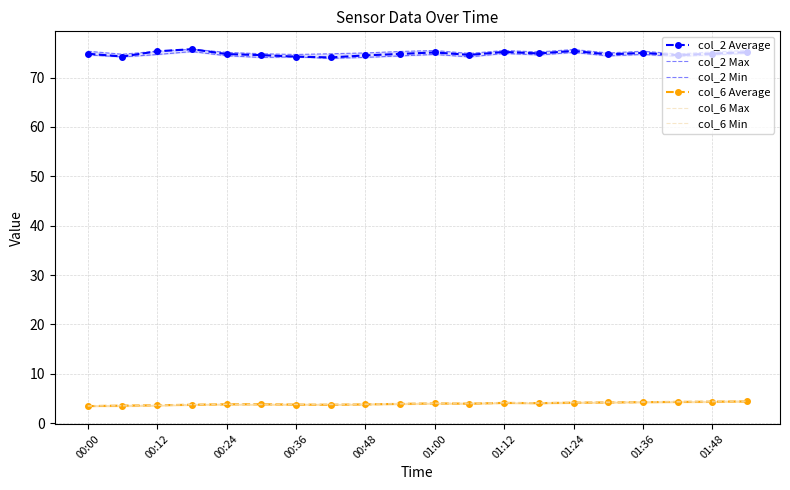

The col_6 Average series shows 3.6 at 00:12. True or false?

True